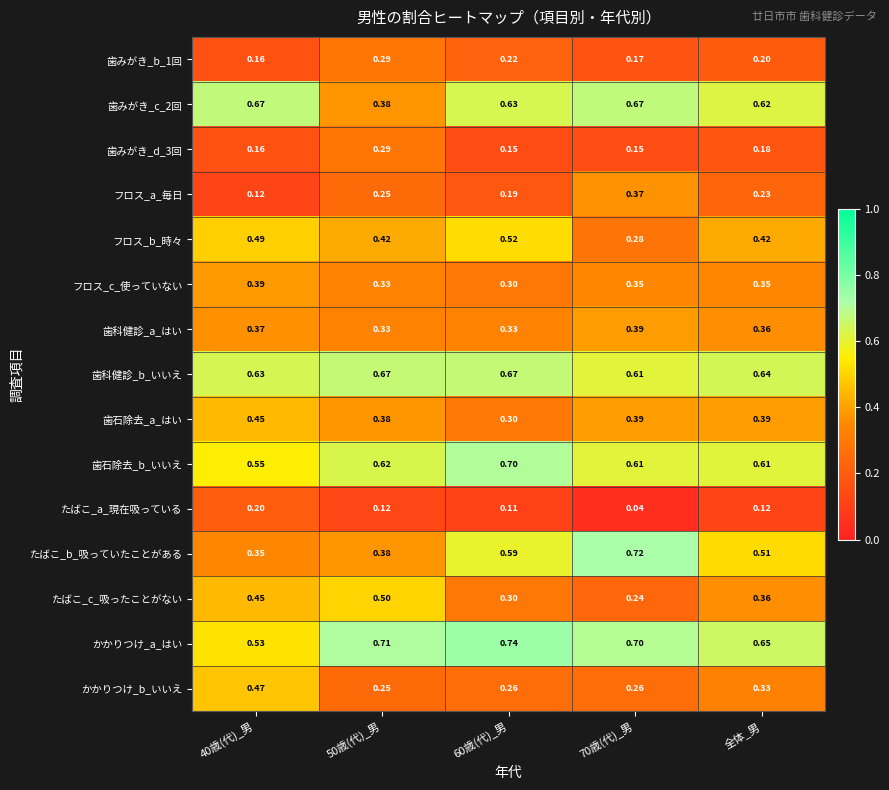

Which series changed the most between 50歳(代)_男 and 70歳(代)_男?

たばこ_b_吸っていたことがある